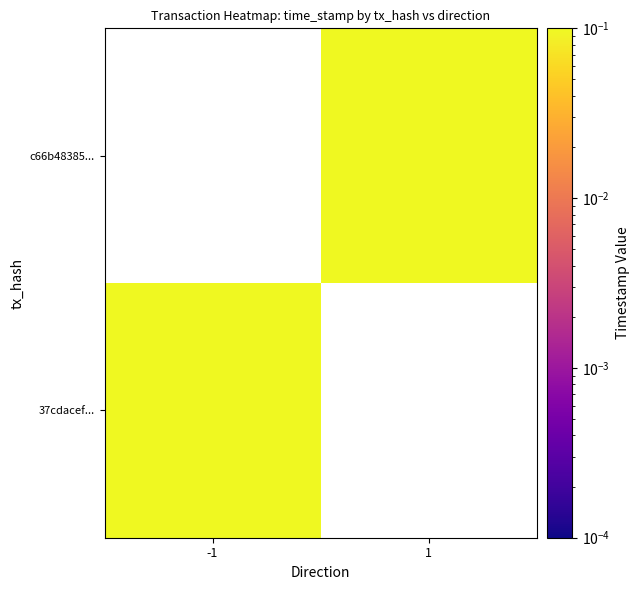

The value of 37cdacef... at -1 is 0.2. True or false?

False